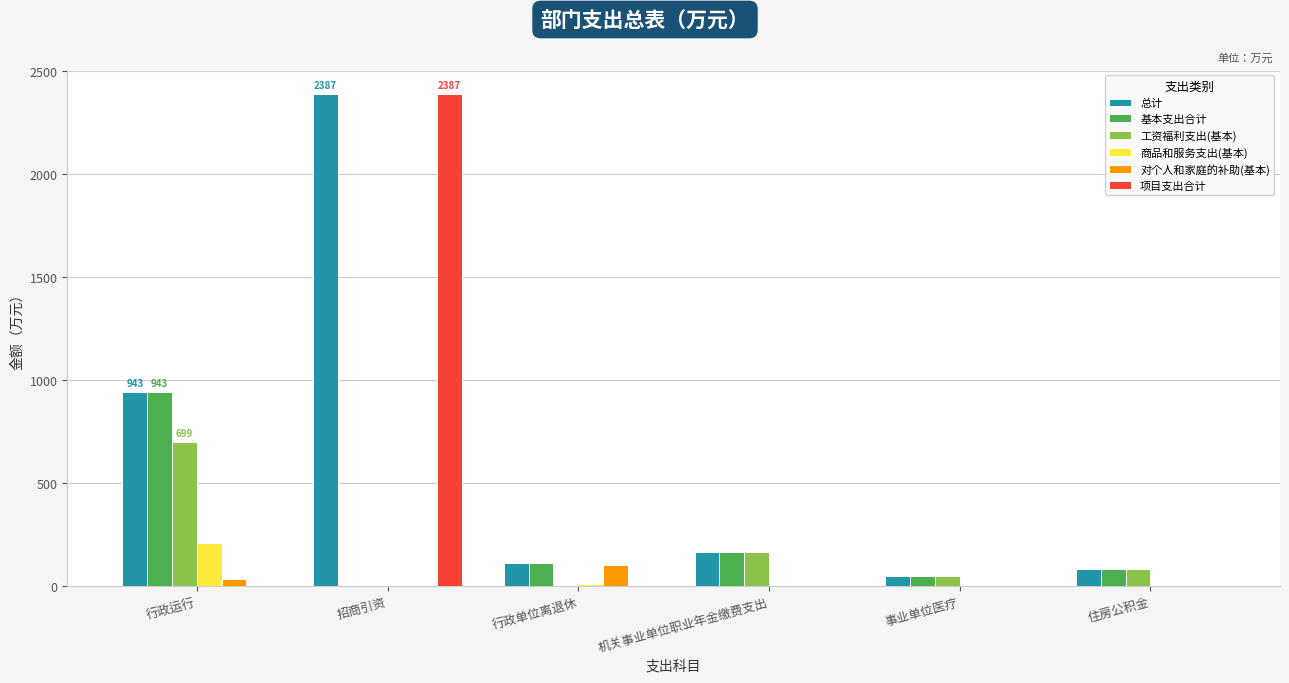

How many groups of bars are there?

6